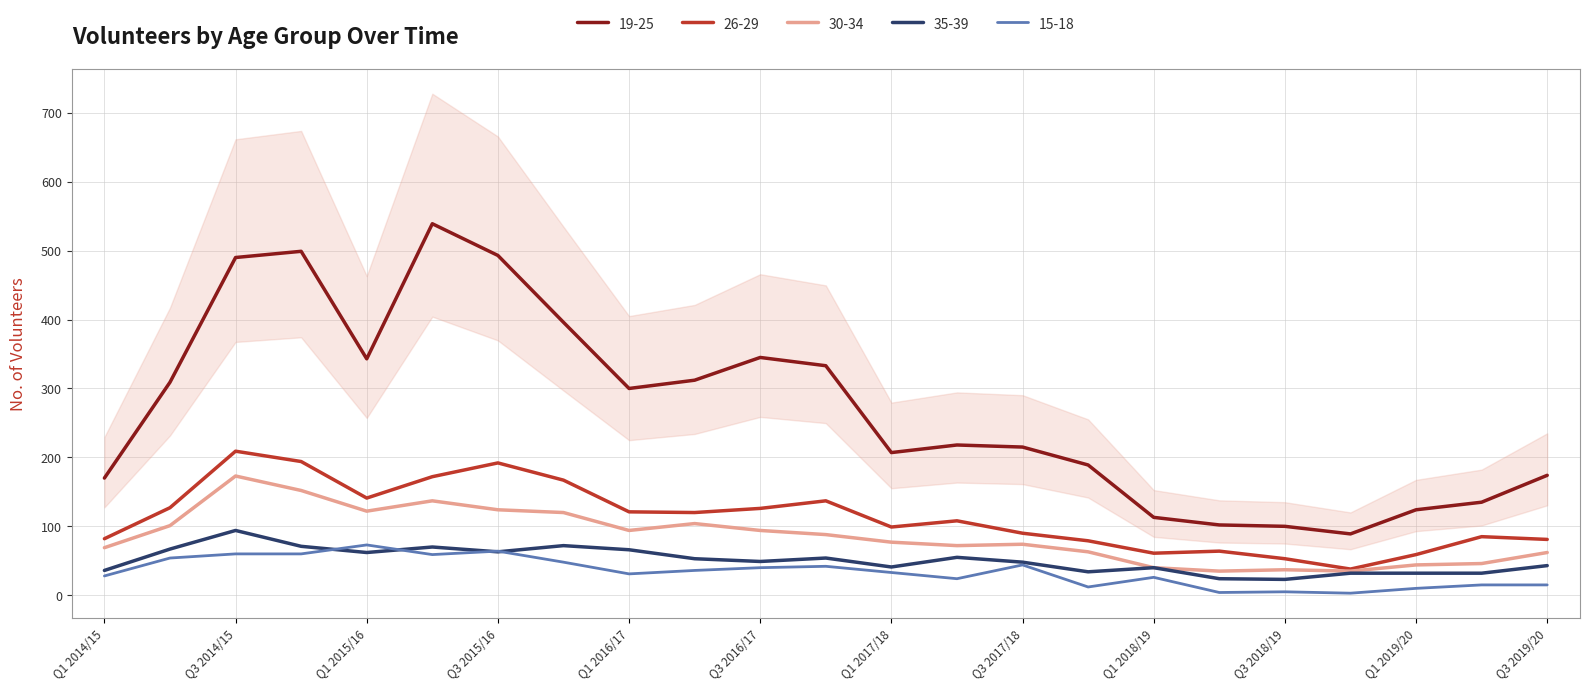

At how many categories does at least one series exceed 465?

4